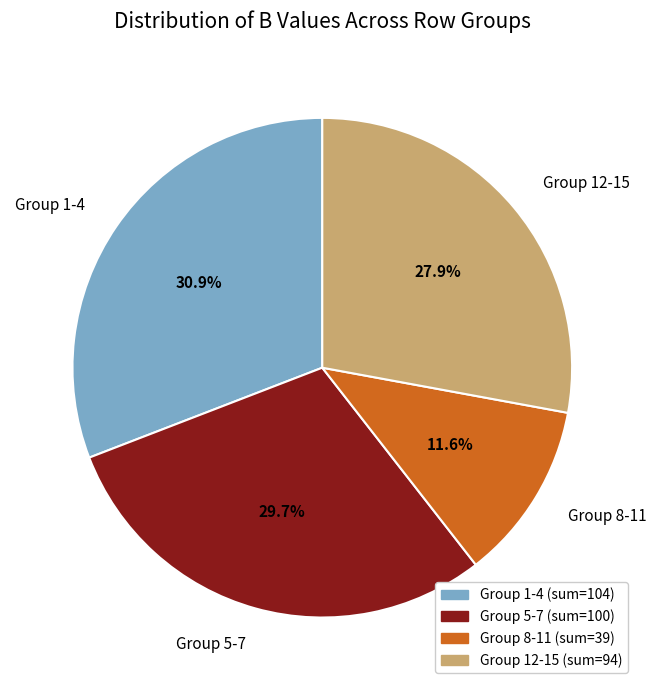

Combined, what portion of the pie is Group 1-4 and Group 5-7?

60.5%